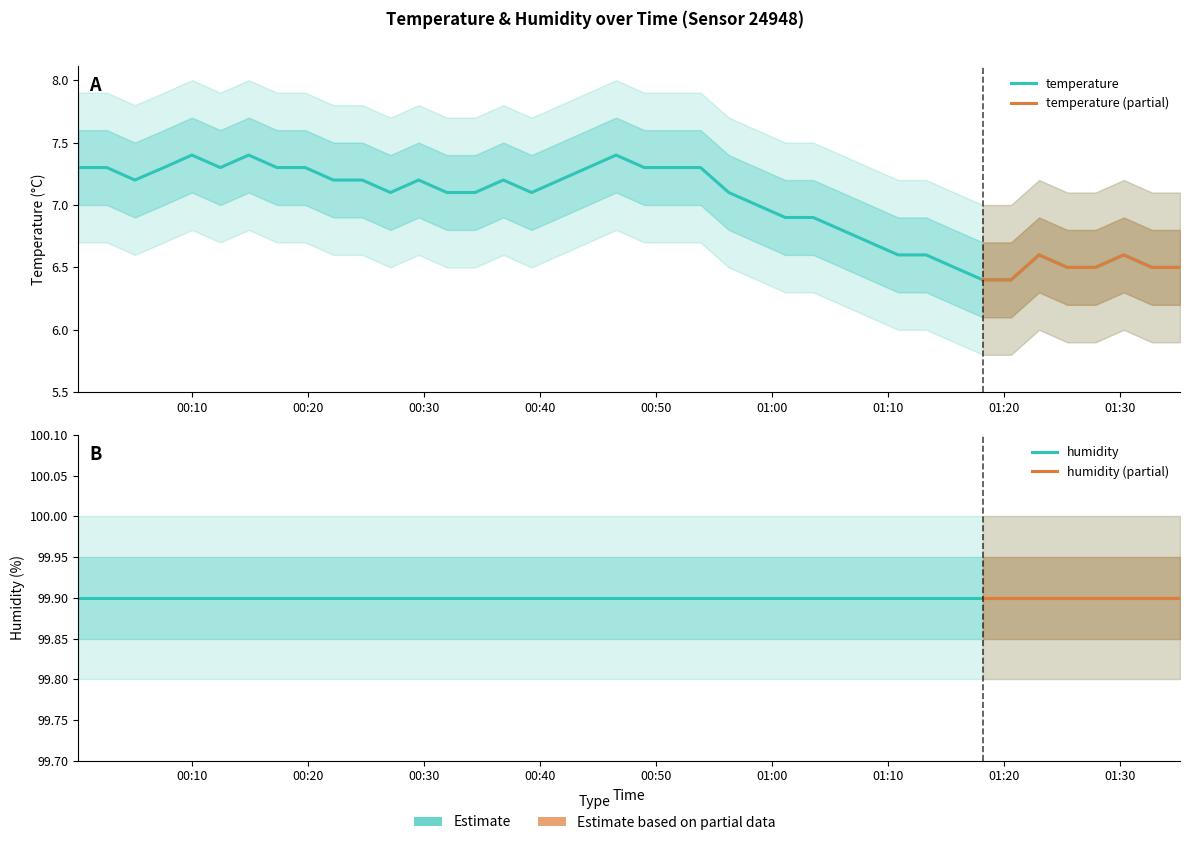

What is the average value?

7.0